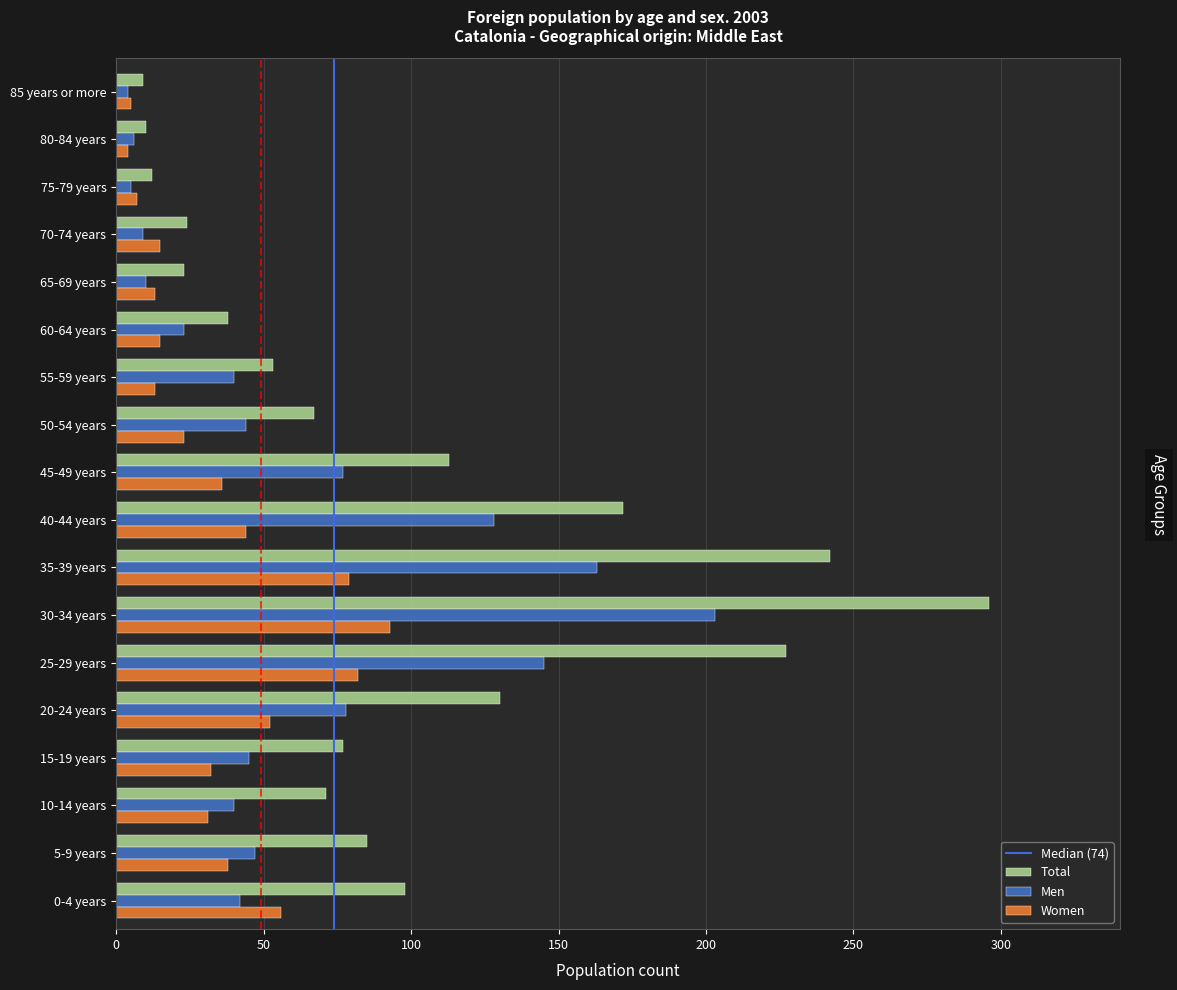

Which series has the largest total across all categories?

Total